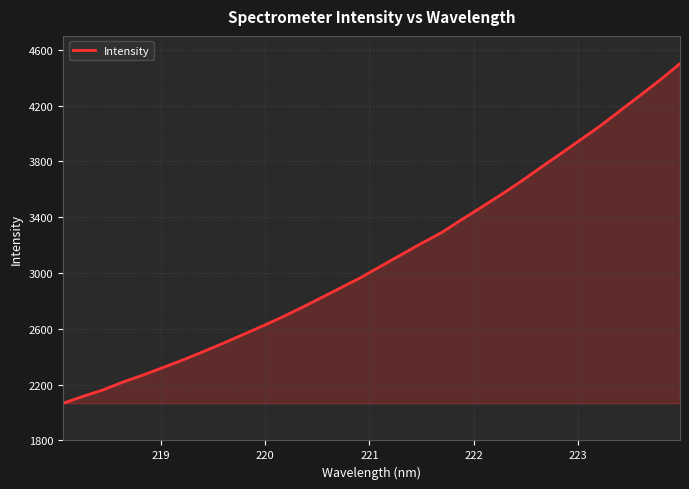

What is the maximum value shown in the chart?

4501.1